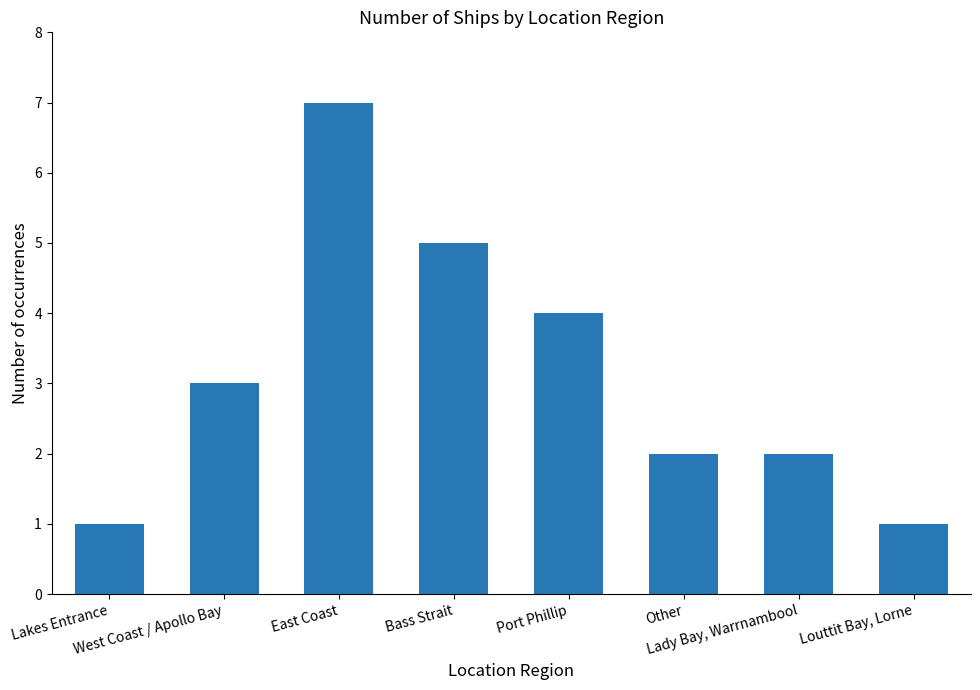

What is the change in value from Lakes Entrance to Lady Bay, Warrnambool?

+1